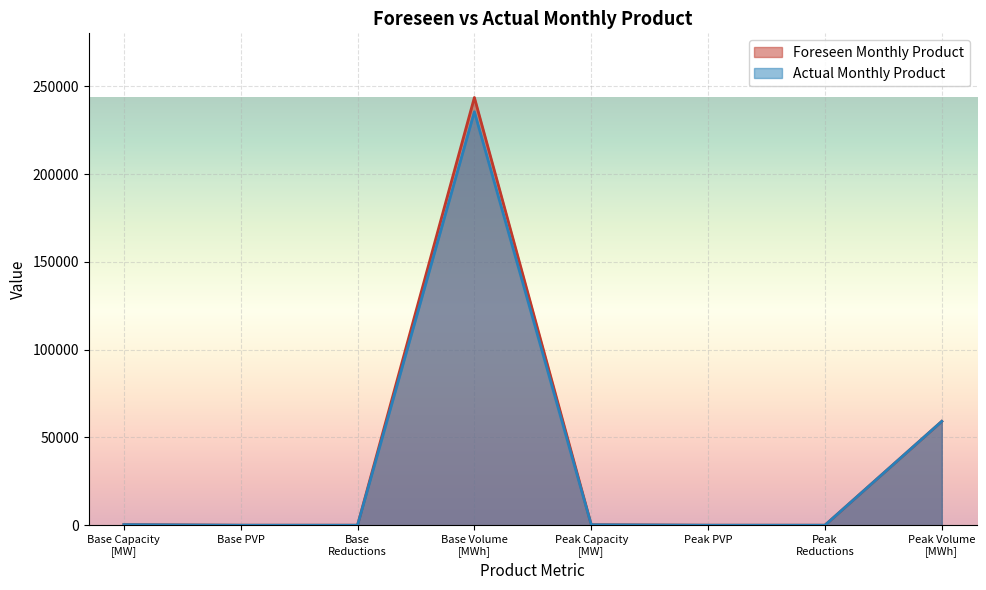

True or false: Foreseen Monthly Product has more than 0 interior local peaks.

True